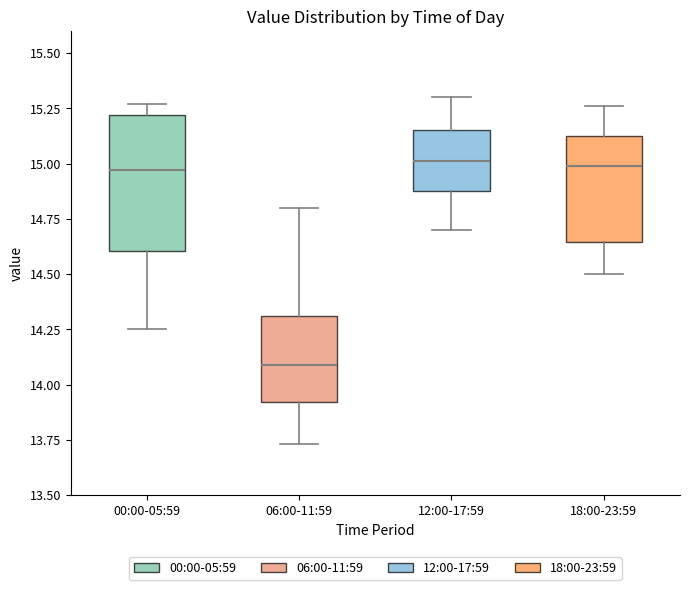

Reading left to right, read every box against the y-axis: the position of its median line, the range the box covers, and the ends of its whiskers. The values are not printed on the chart, so give them approximately, as read against the axis.

00:00-05:59: median 14.95, box 14.60 to 15.20, whiskers 14.25 to 15.25
06:00-11:59: median 14.10, box 13.90 to 14.30, whiskers 13.75 to 14.80
12:00-17:59: median 15.00, box 14.90 to 15.15, whiskers 14.70 to 15.30
18:00-23:59: median 15.00, box 14.65 to 15.15, whiskers 14.50 to 15.25